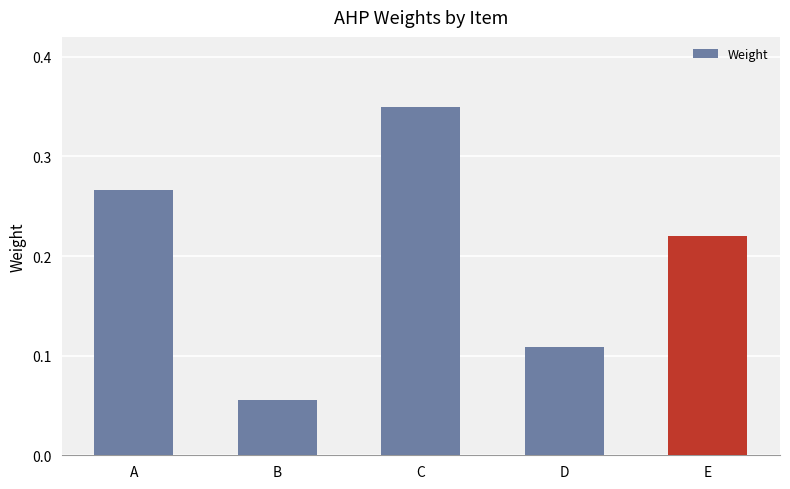

True or false: the data shows 0.0 at B.

False